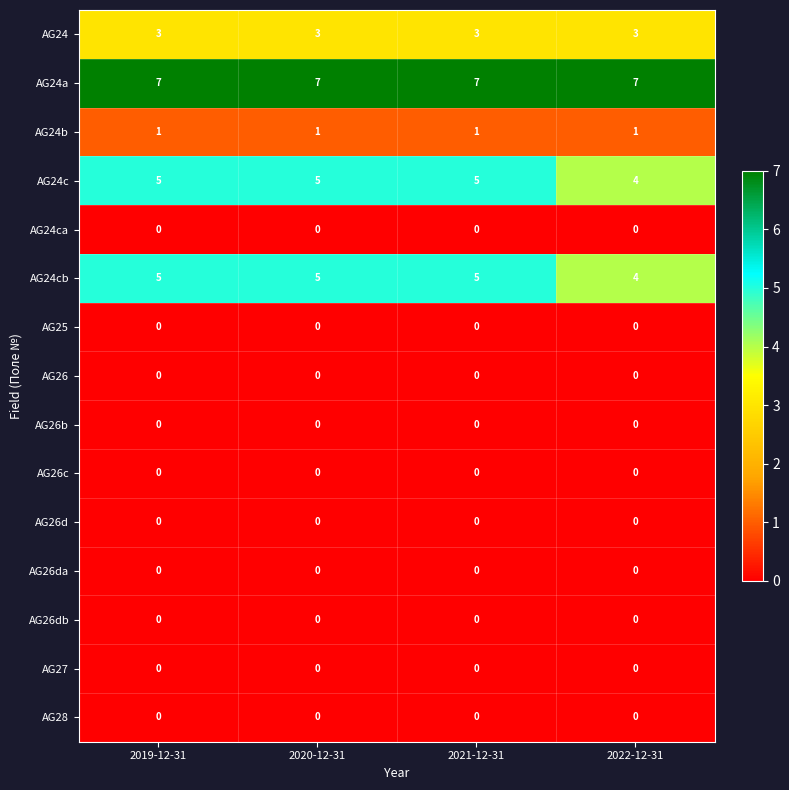

What is the greatest value displayed?

7